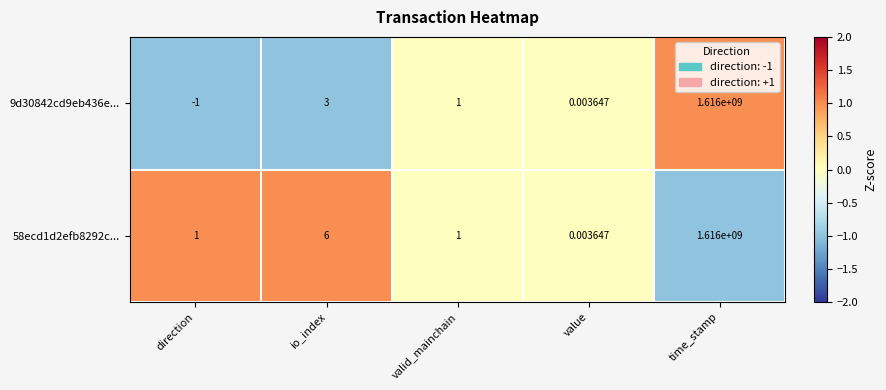

Is the value of 58ecd1d2efb8292c... at direction greater than the value of 9d30842cd9eb436e... at direction?

Yes